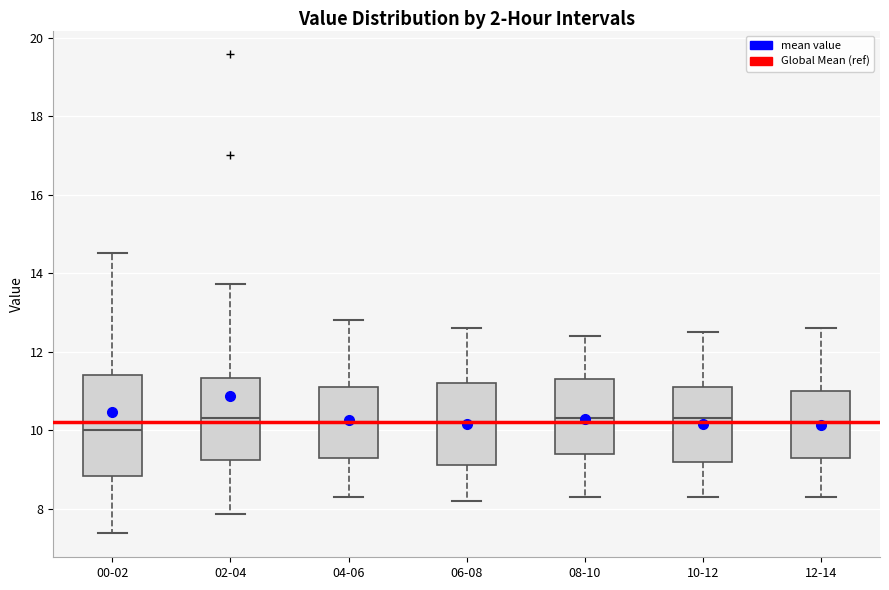

Reading left to right, transcribe this box plot: for each box, give where its median line is, the range the box spans, and where its two whiskers end, as read against the y-axis. The values are not printed on the chart, so give them approximately, as read against the axis.

00-02: median 10.0, box 8.8 to 11.4, whiskers 7.4 to 14.6
02-04: median 10.4, box 9.2 to 11.4, whiskers 7.8 to 13.8
04-06: median 10.2, box 9.4 to 11.2, whiskers 8.4 to 12.8
06-08: median 10.2, box 9.2 to 11.2, whiskers 8.2 to 12.6
08-10: median 10.4, box 9.4 to 11.4, whiskers 8.4 to 12.4
10-12: median 10.4, box 9.2 to 11.2, whiskers 8.4 to 12.6
12-14: median 10.2, box 9.4 to 11.0, whiskers 8.4 to 12.6